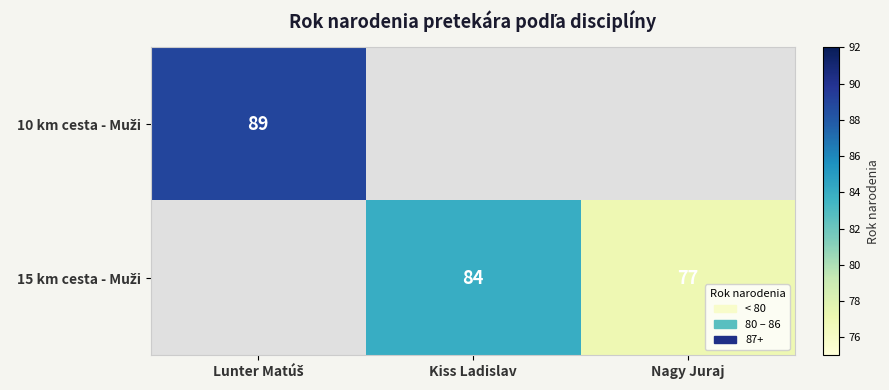

Is the value of 15 km cesta - Muži at Lunter Matúš greater than the value of 10 km cesta - Muži at Lunter Matúš?

No